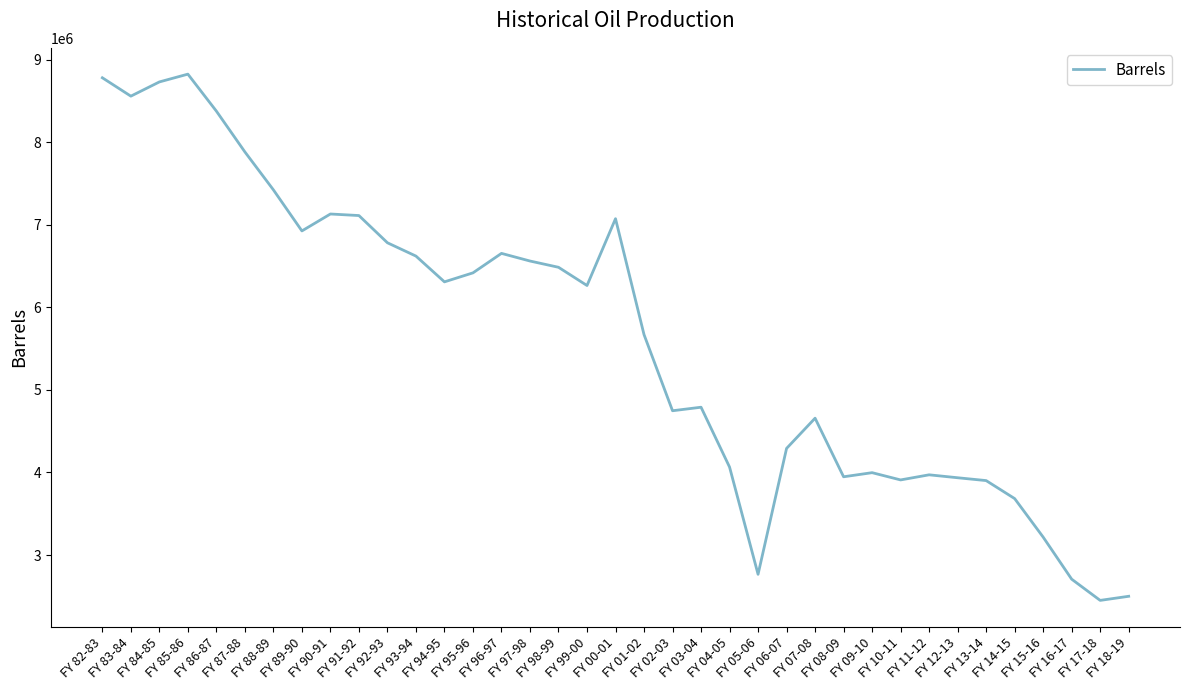

What is the difference between the maximum and minimum values?

6374170.1